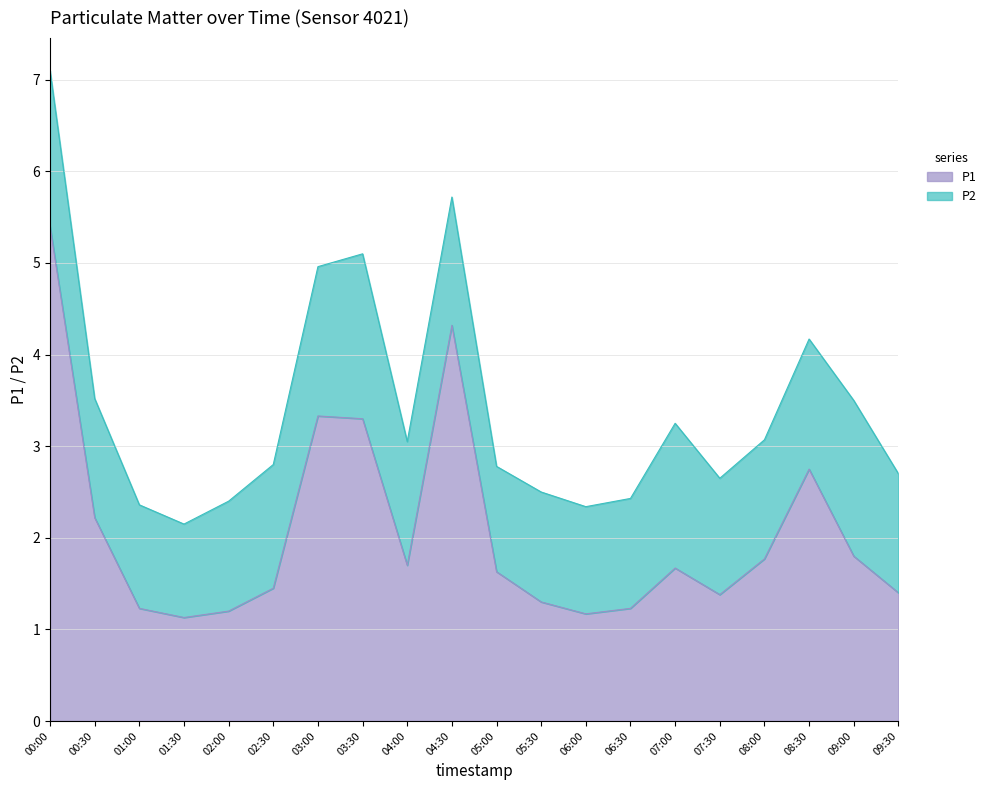

What is the difference between the values at 02:30 and 01:00?

0.2